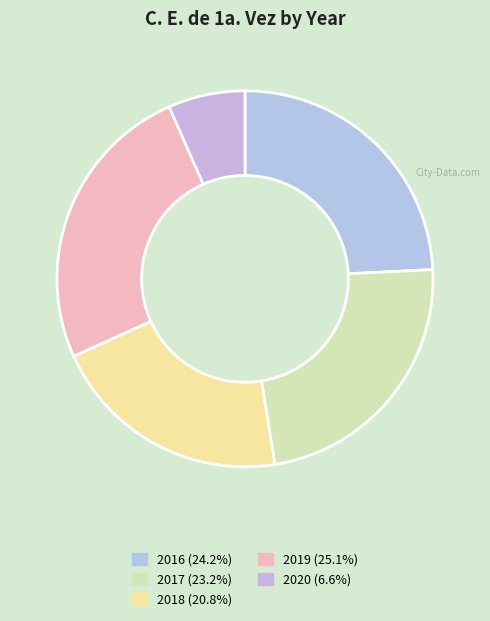

Is the sum of 2019 and 2020 greater than half?

No